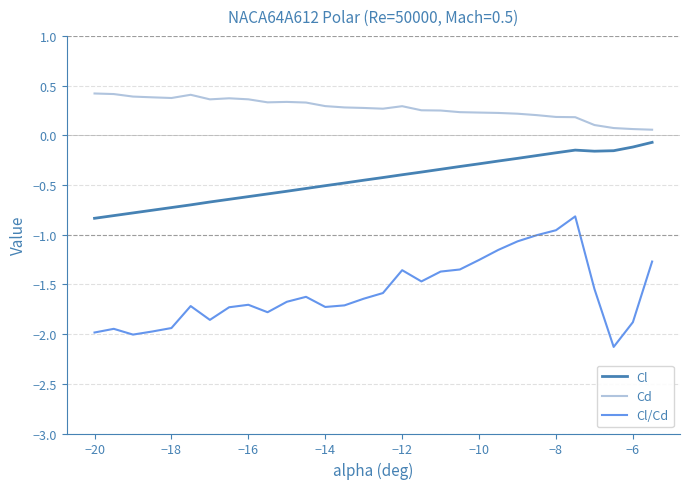

What is the sum of all Cl/Cd values?

-47.2